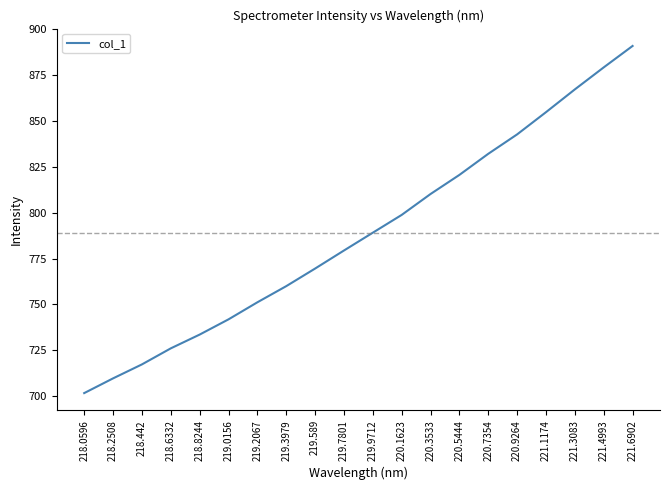

What is the maximum value shown in the chart?

890.7